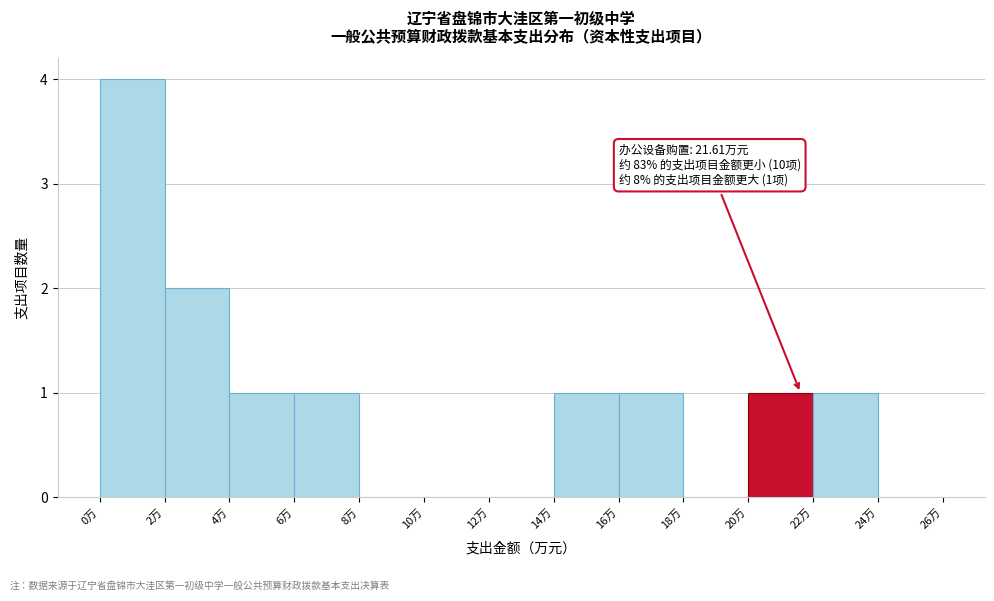

Which range on the x-axis has the tallest bar?

0 to 2